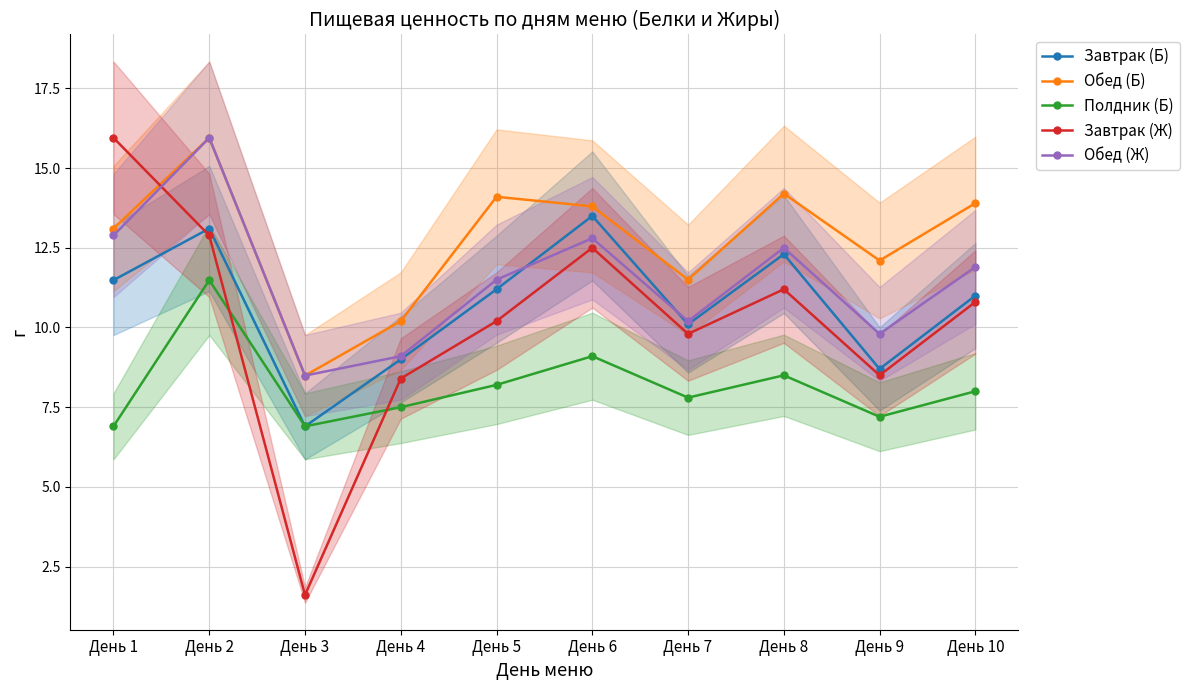

List the labels in order of Полдник (Б) value, largest first.

День 2, День 6, День 8, День 5, День 10, День 7, День 4, День 9, День 1, День 3